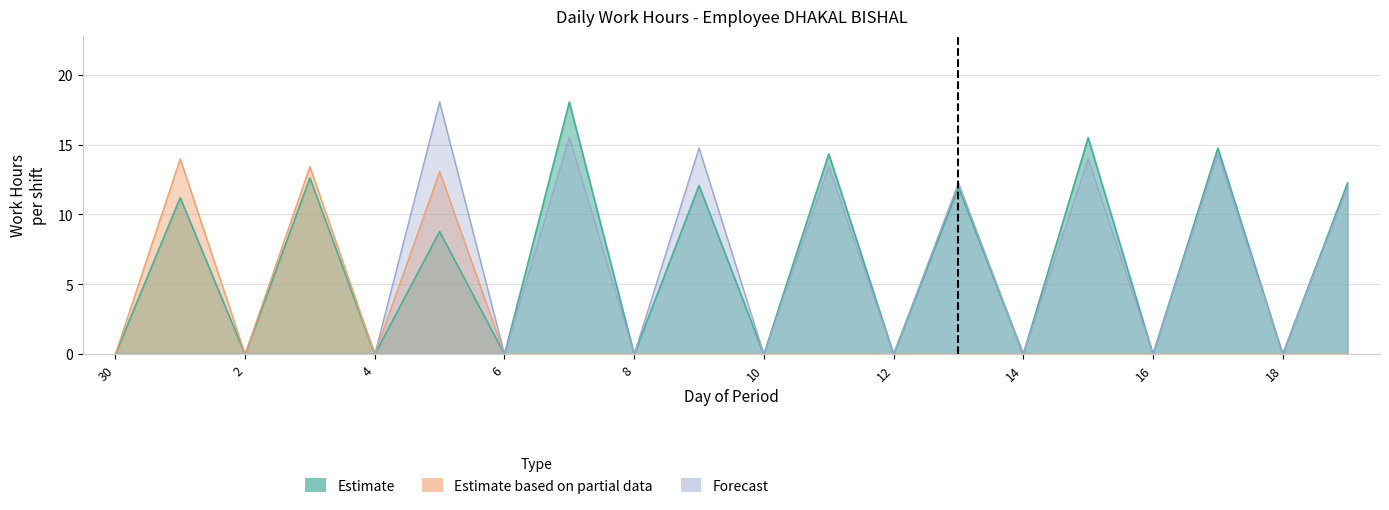

The value of Forecast at 9 is 7.6. True or false?

False